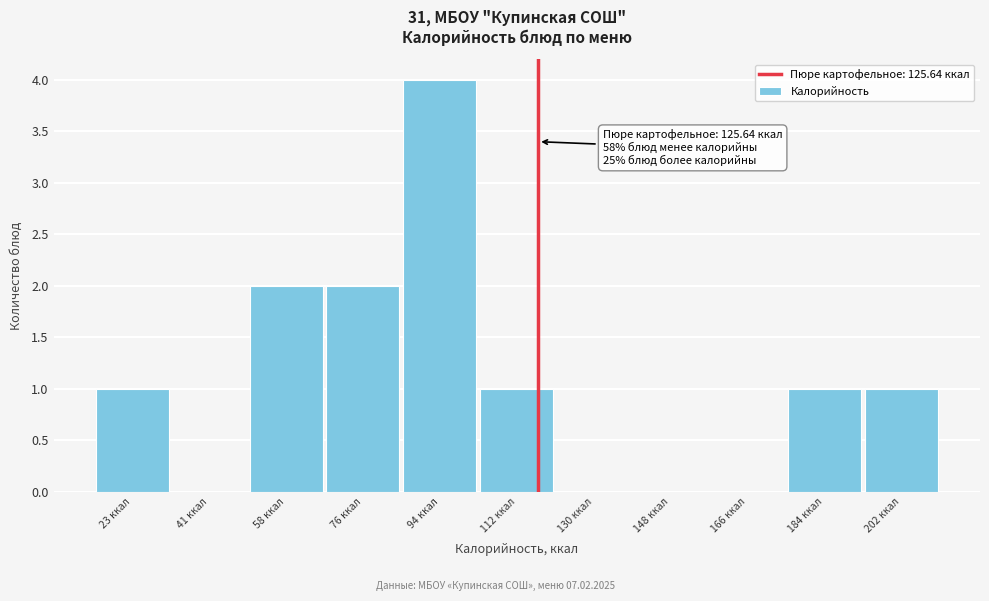

Reading left to right, list all the values displayed in this chart.

23 ккал=1	41 ккал=0	58 ккал=2	76 ккал=2	94 ккал=4	112 ккал=1	130 ккал=0	148 ккал=0	166 ккал=0	184 ккал=1	202 ккал=1